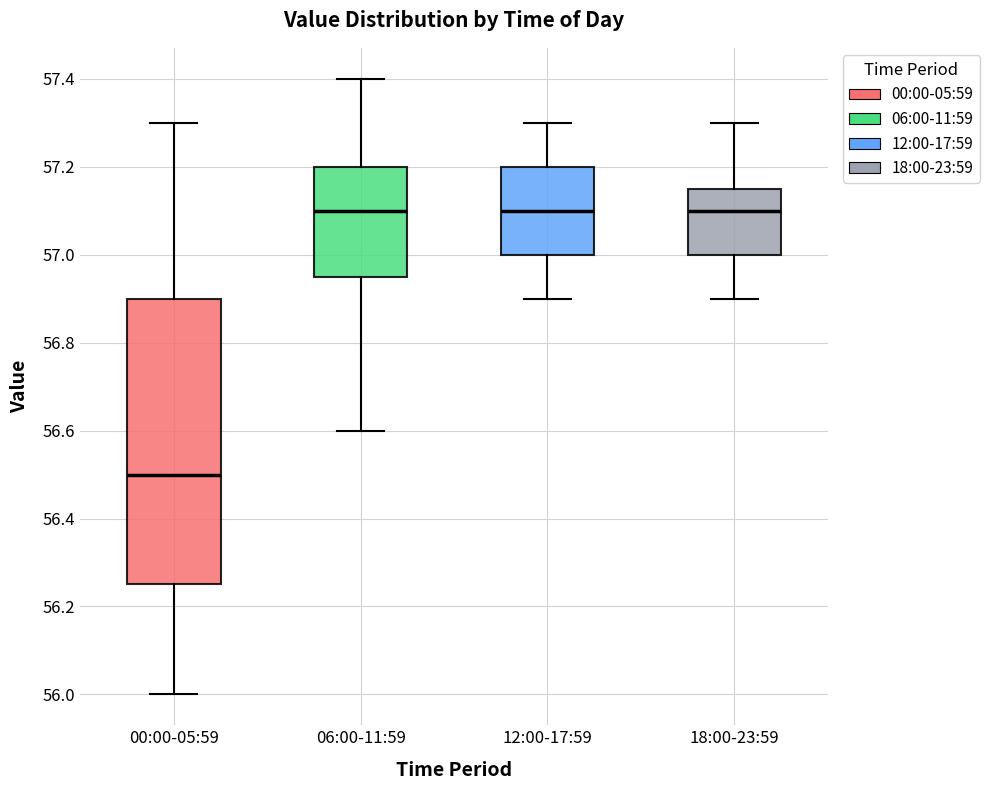

Where is the lower edge of the box for 00:00-05:59 on the y-axis? The values are not printed on the chart, so give them approximately, as read against the axis.

56.26